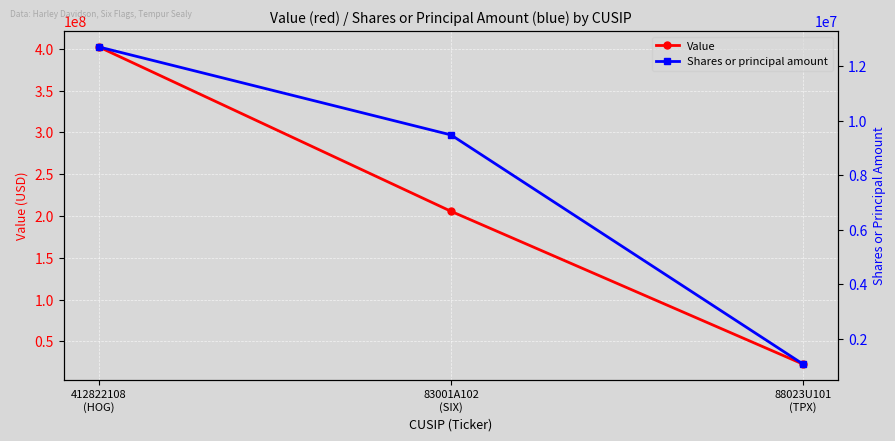

Read the Shares or principal amount value at 412822108
(HOG), to the nearest 100.

12700000